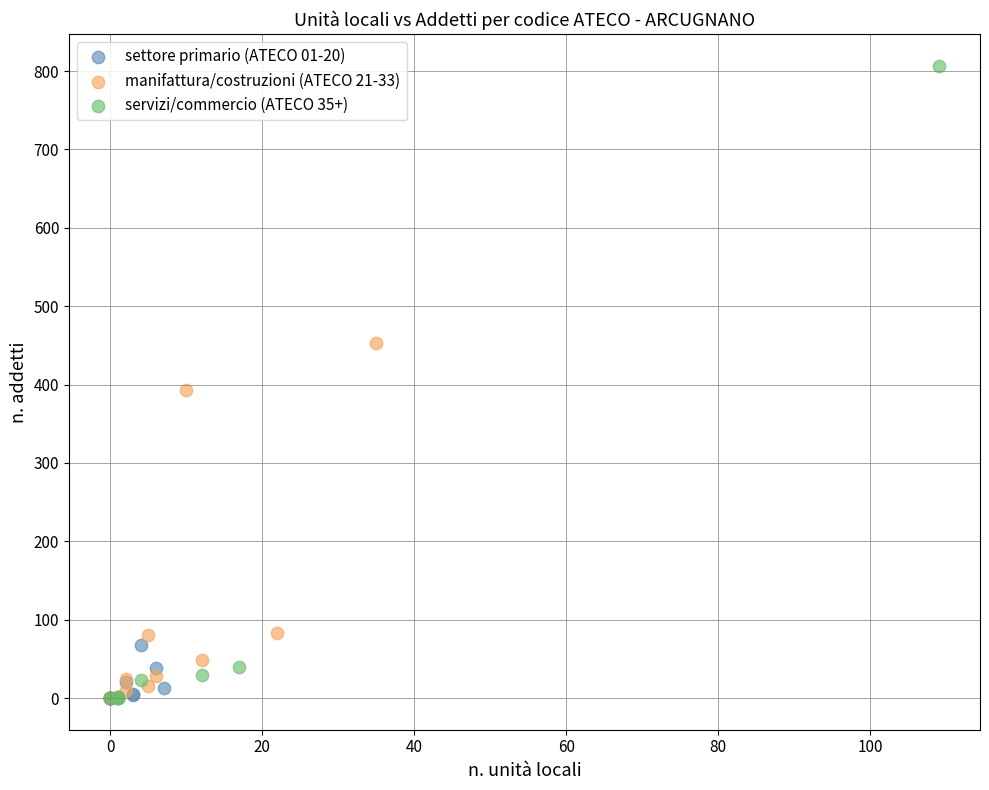

Which series has the widest spread of Y values?

servizi/commercio (ATECO 35+)